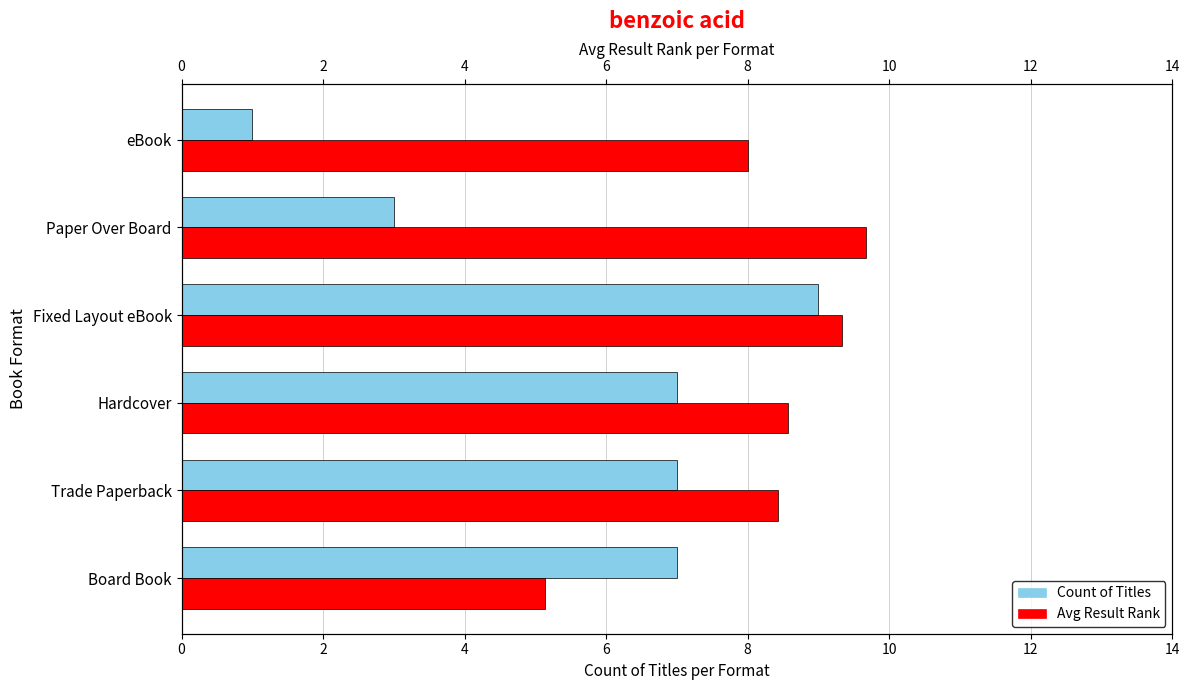

Which series has the largest total across all categories?

Avg Result Rank